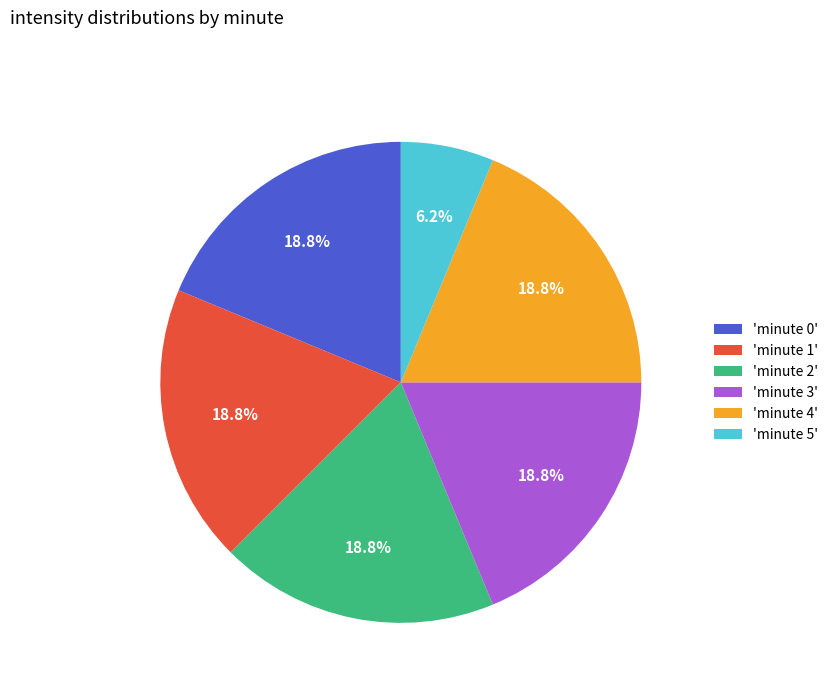

Is there any slice that represents more than half of the pie?

No